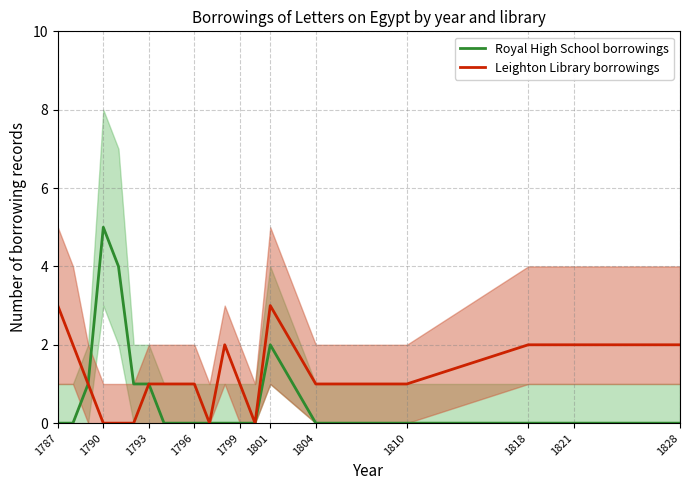

What is the difference between the maximum and minimum values in the Royal High School borrowings series?

5